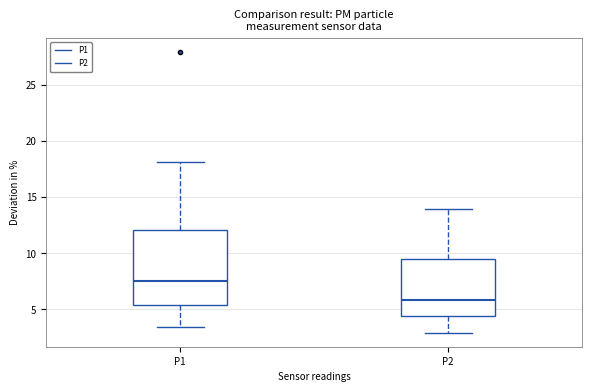

Which box's median line is the highest?

P1